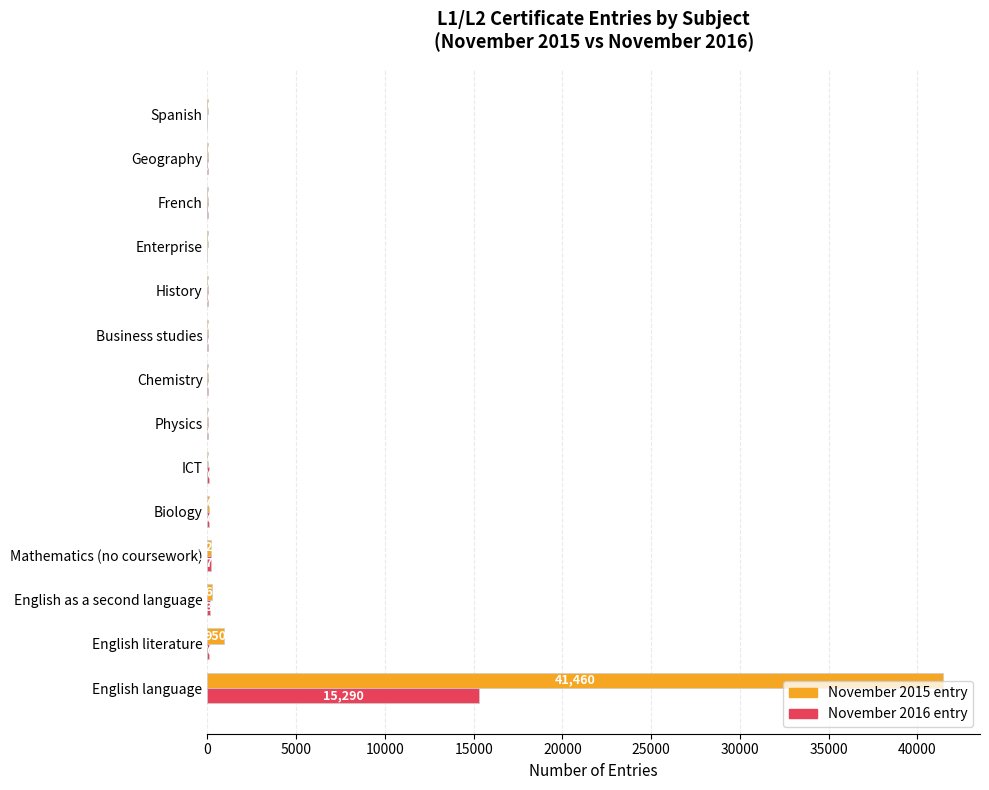

Which series has the largest total across all categories?

November 2015 entry